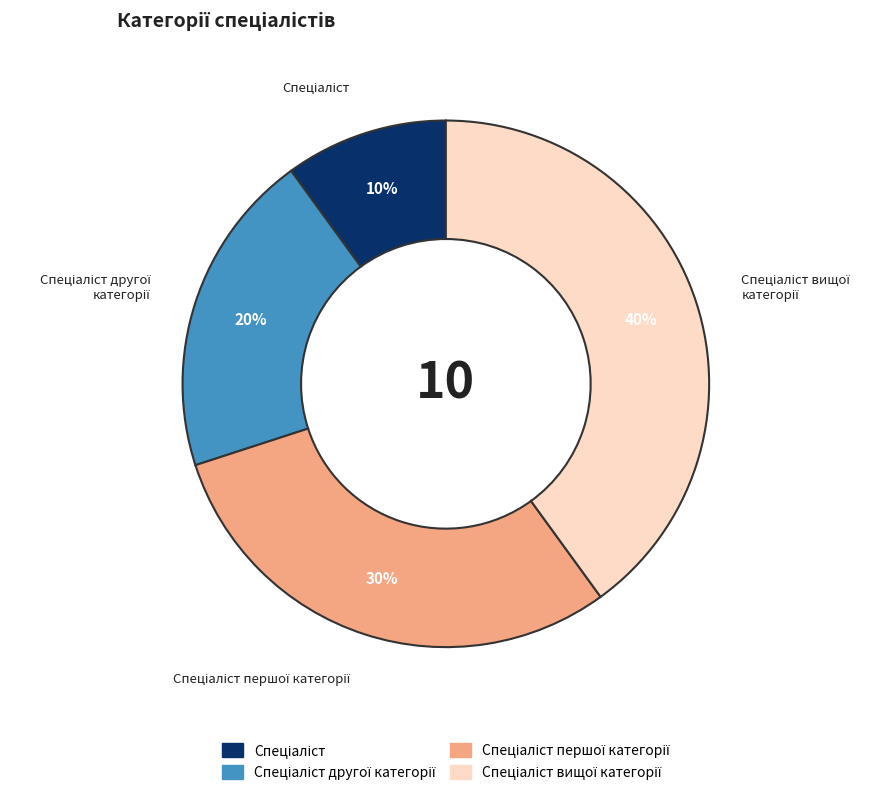

To the nearest percent, what is the difference between the largest and smallest slice percentages?

30%